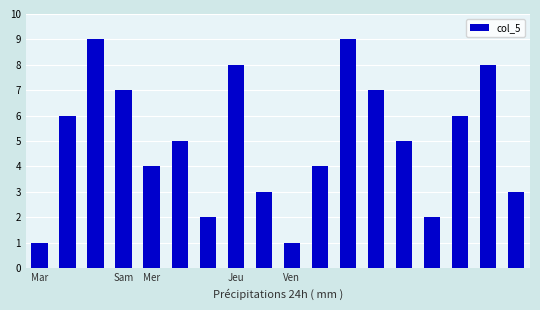

What is the maximum value shown in the chart?

9